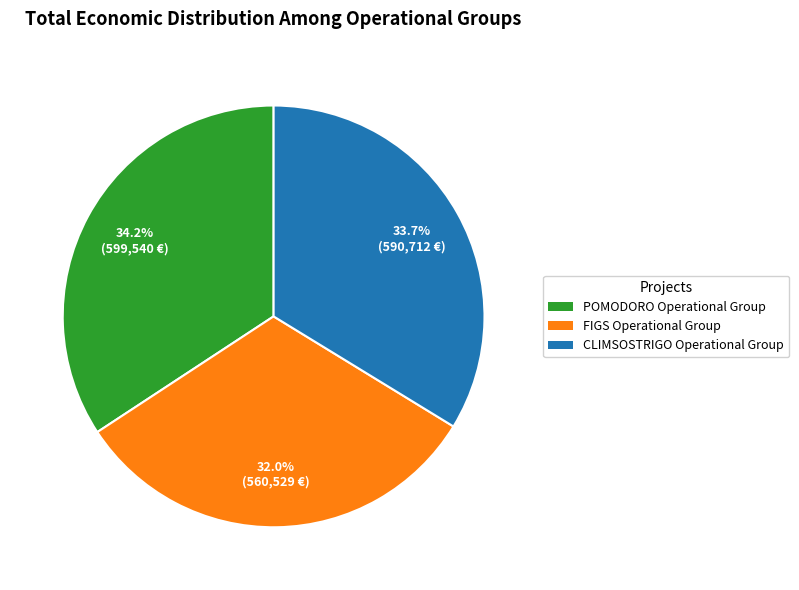

Count the number of slices in the pie.

3